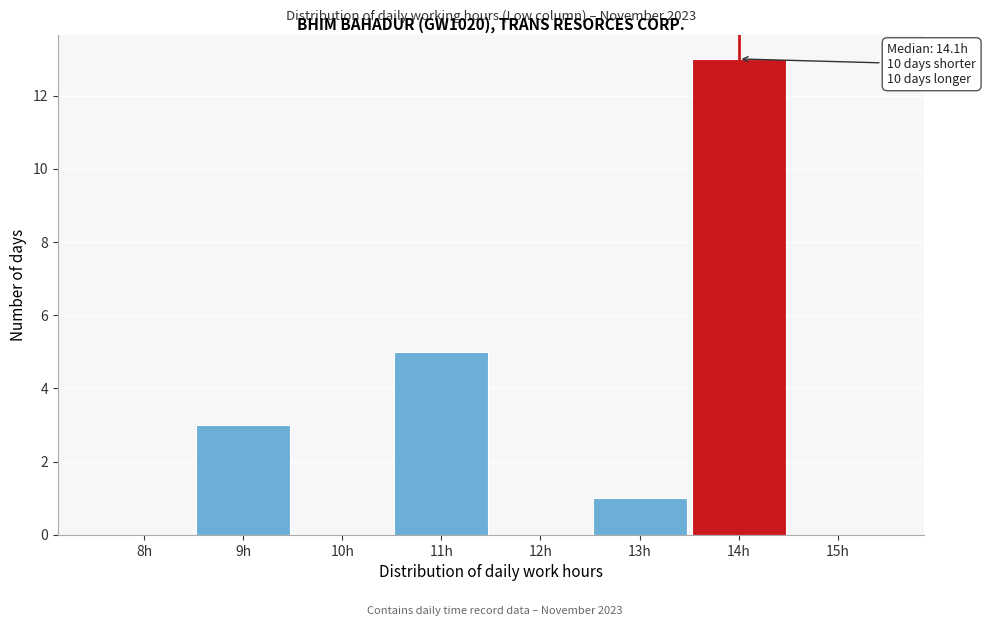

Reading left to right, list all the values displayed in this chart.

8h=0	9h=3	10h=0	11h=5	12h=0	13h=1	14h=13	15h=0